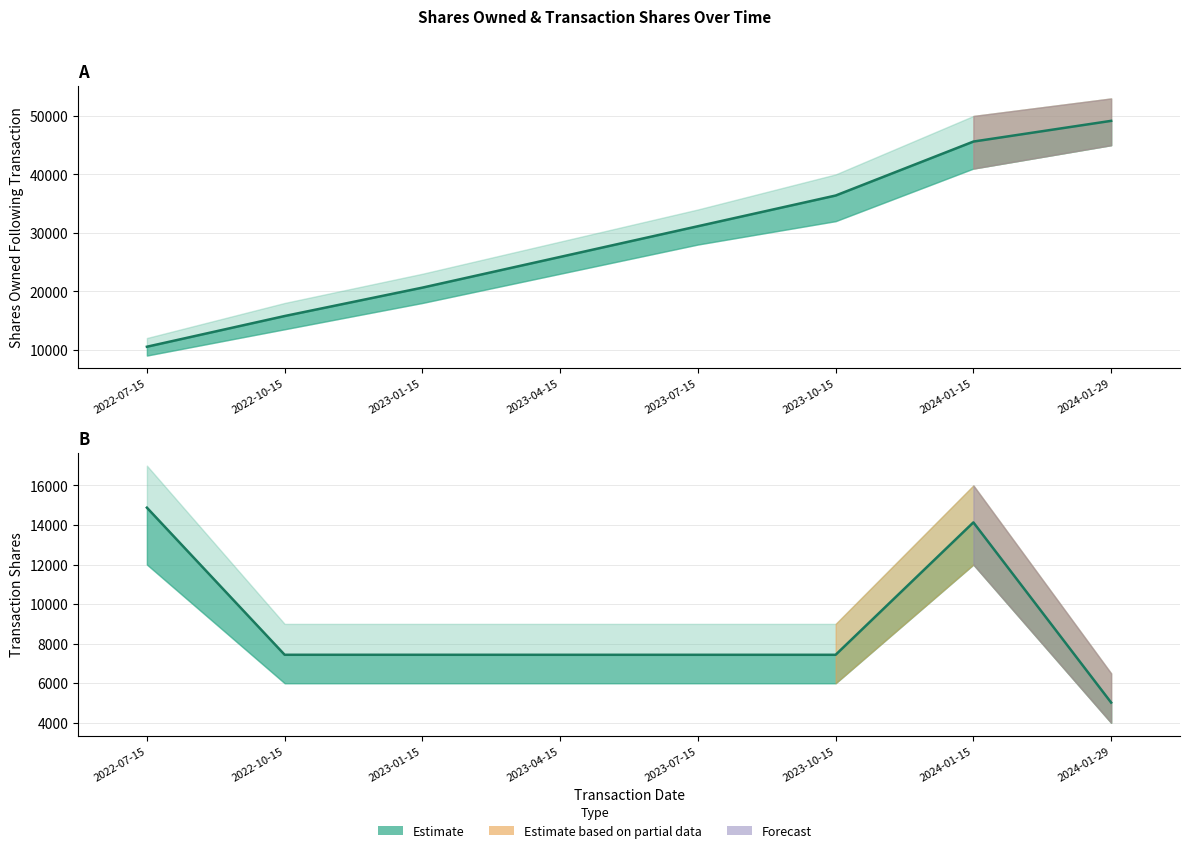

Reading left to right, transcribe all the data shown in this chart.

2022-07-15=14876	2022-10-15=7438	2023-01-15=7438	2023-04-15=7437	2023-07-15=7437	2023-10-15=7437	2024-01-15=14131	2024-01-29=5021